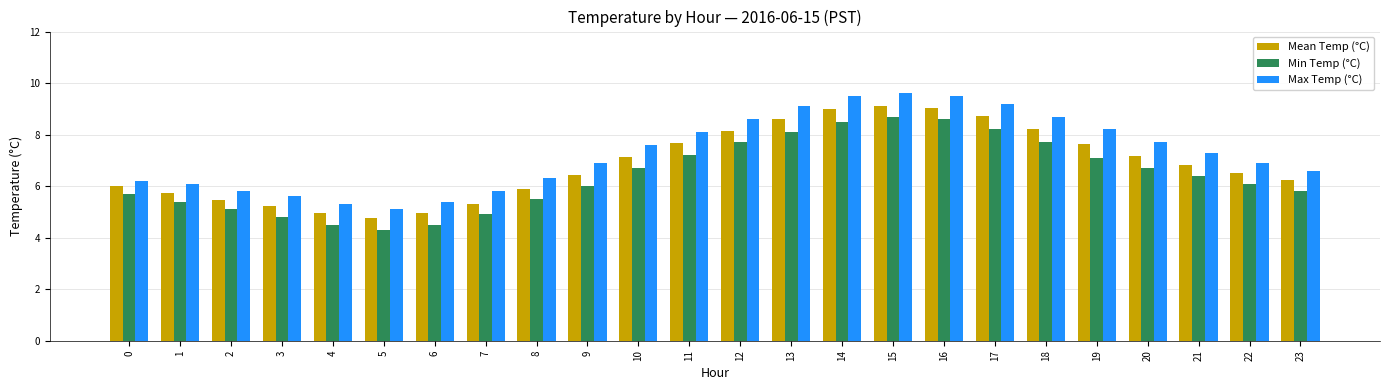

What is the difference between the highest and lowest values at 8?

0.8